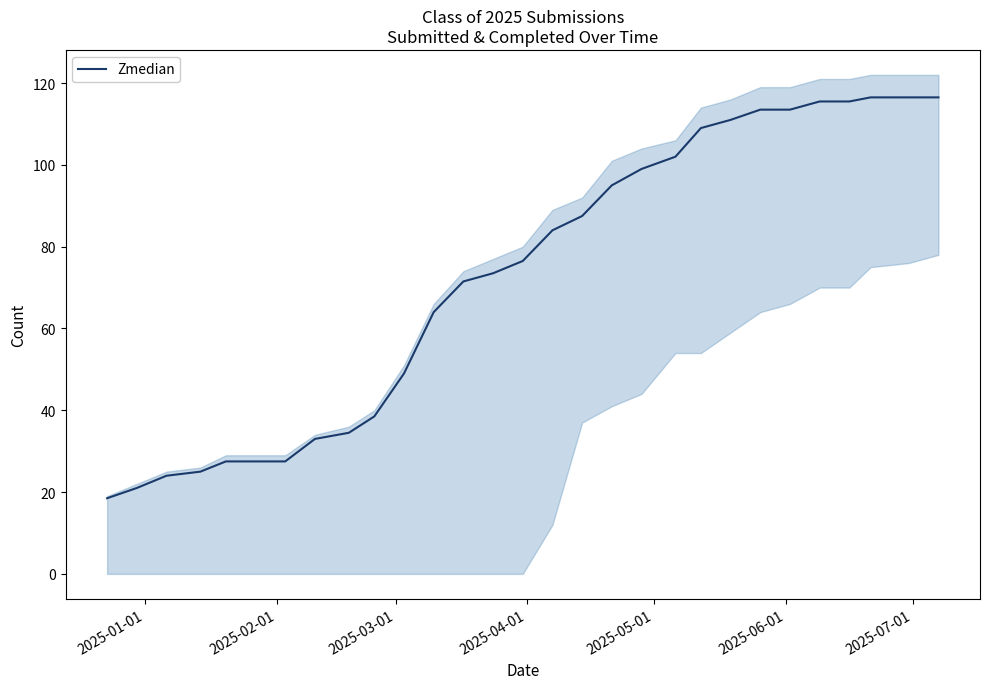

What is the minimum value for Zmedian?

18.5